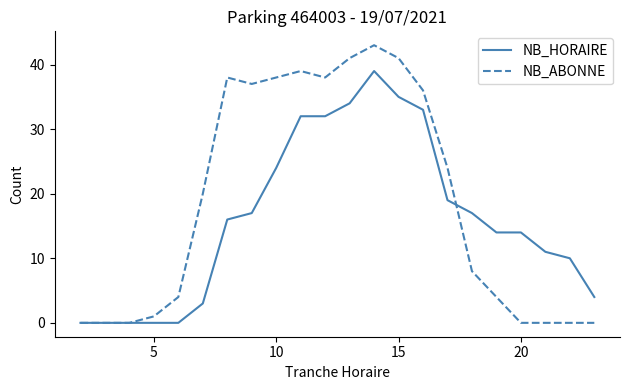

Which series has the widest spread of values?

NB_ABONNE